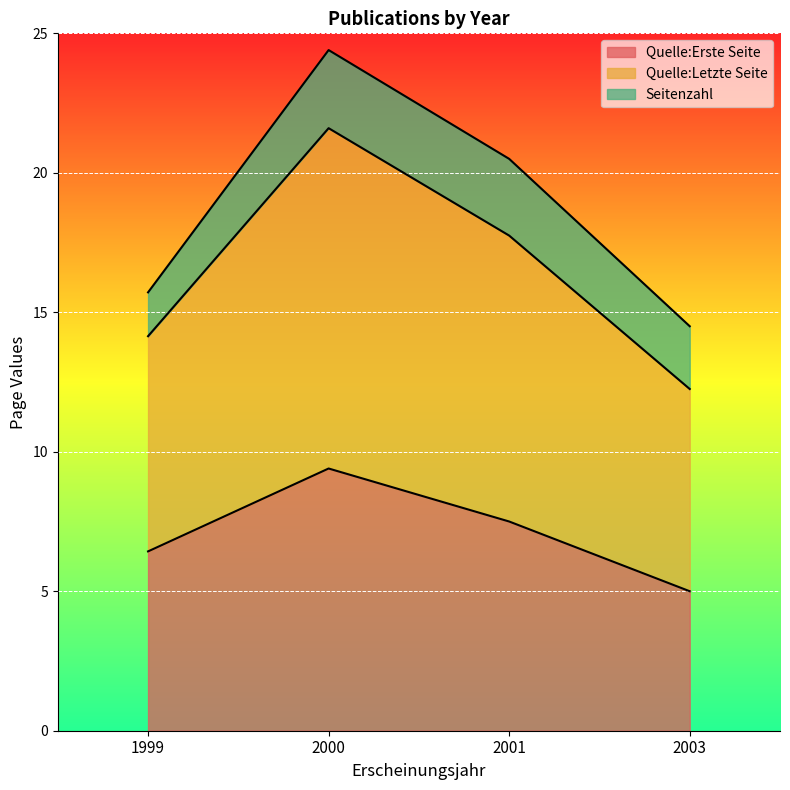

What value does the Quelle:Erste Seite series have at 2001?

7.5